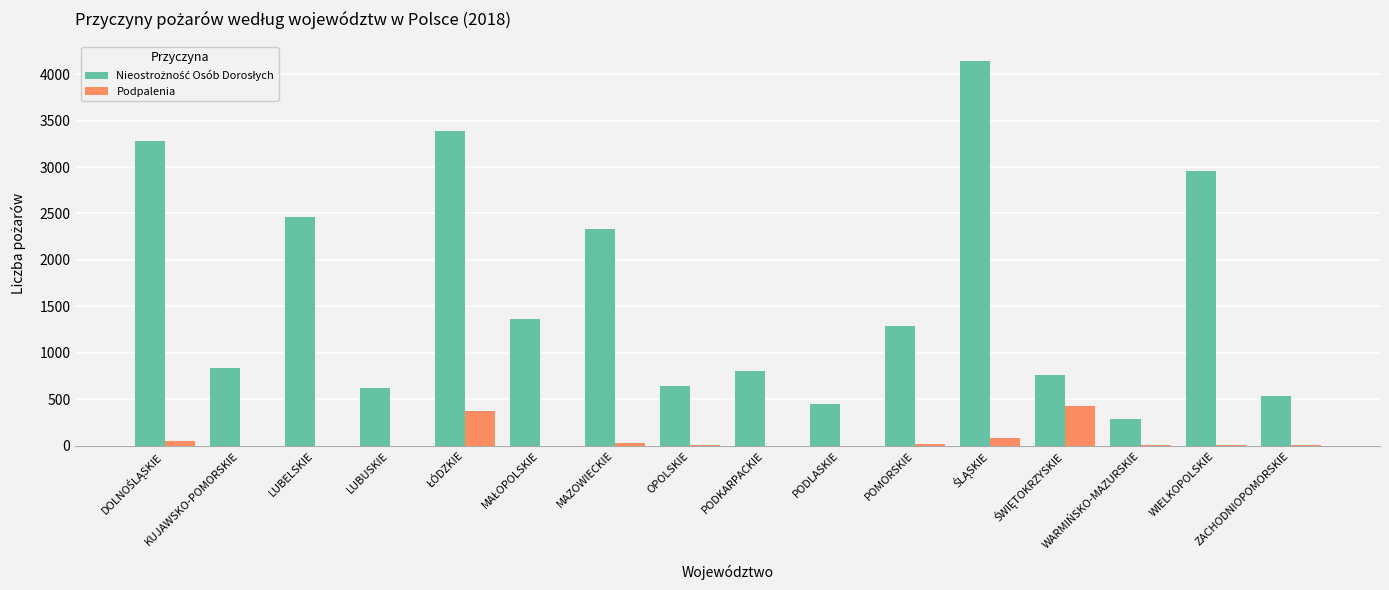

What is the sum of all Podpalenia values?

1002